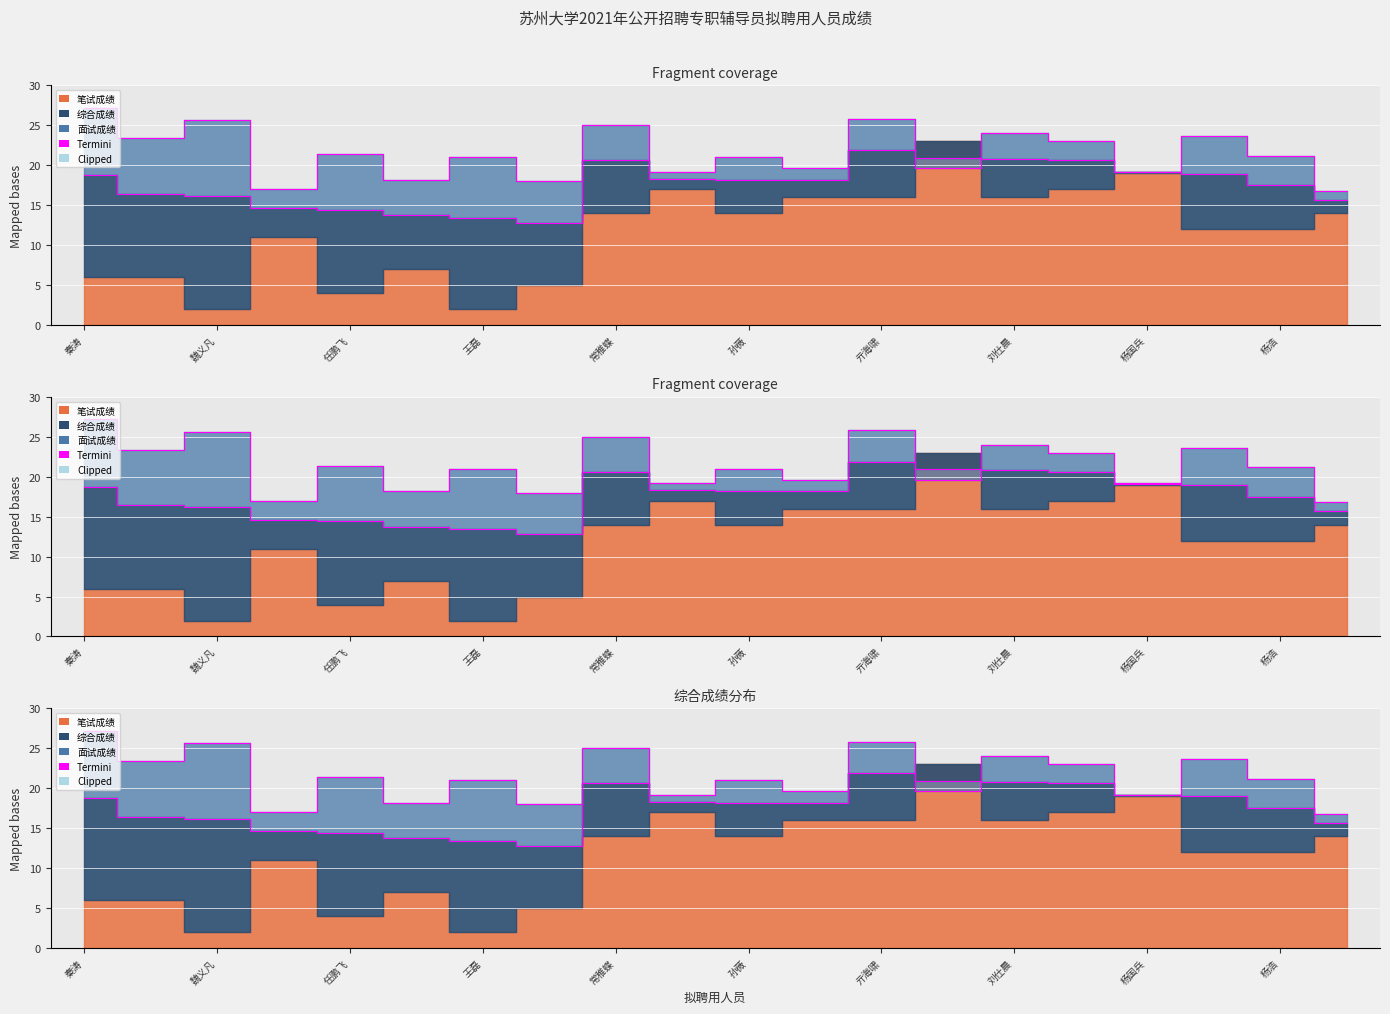

Which series ends up on top after the final intersection of 综合成绩 and 面试成绩?

面试成绩